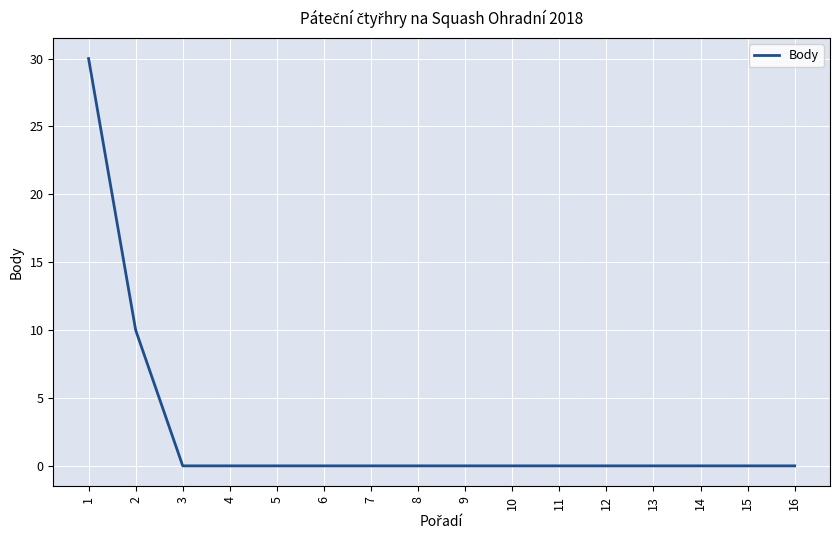

What is the greatest value displayed?

30